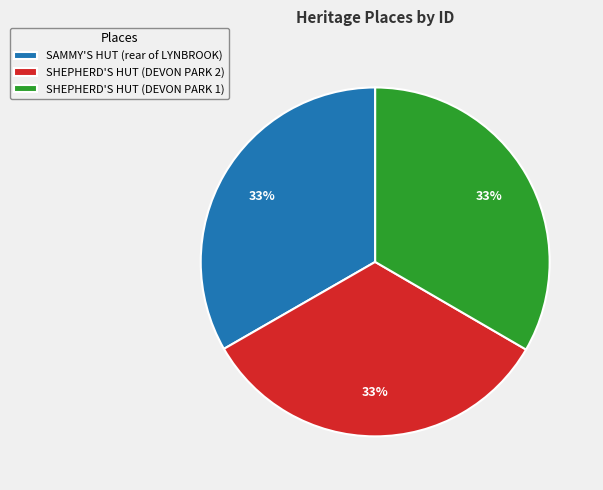

Combined, do SHEPHERD'S HUT (DEVON PARK 2) and SAMMY'S HUT (rear of LYNBROOK) account for over 50%?

Yes